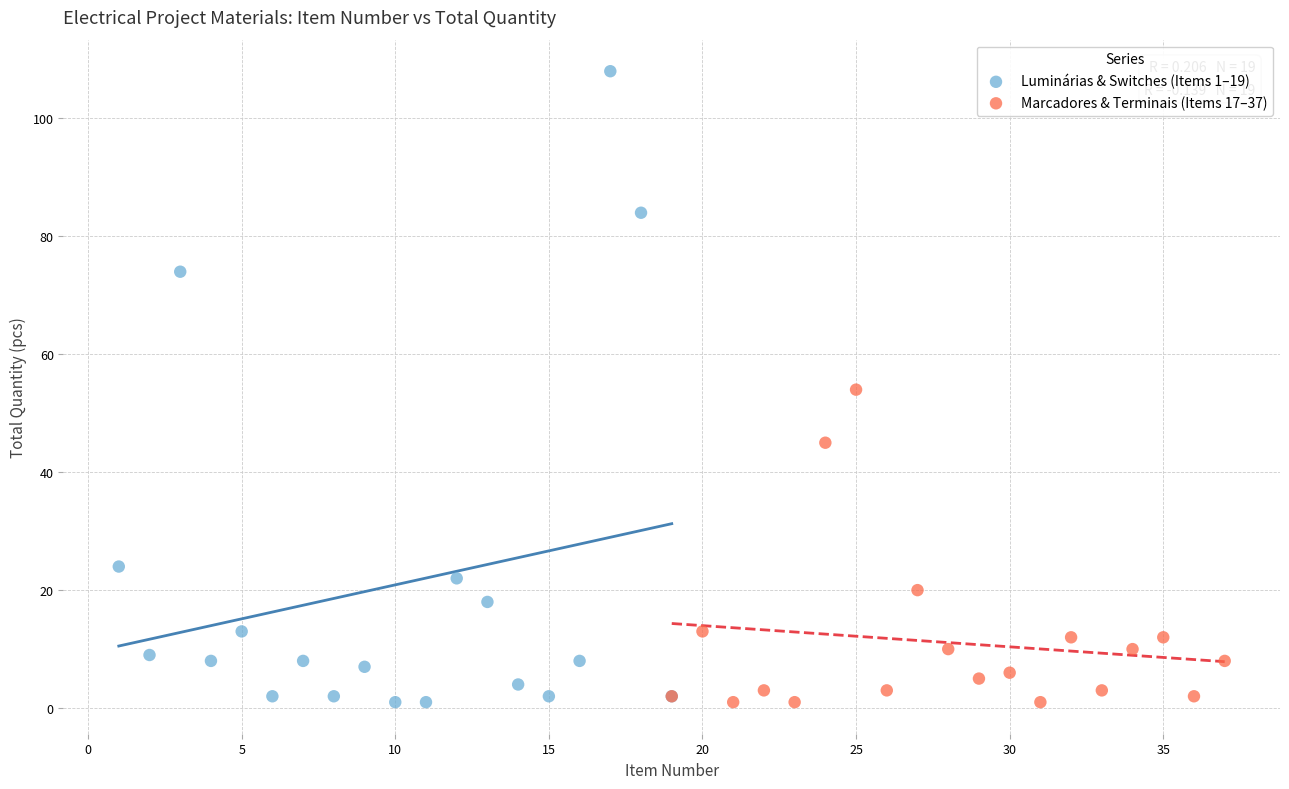

Which series reaches the maximum Y coordinate?

Luminárias & Switches (Items 1–19)